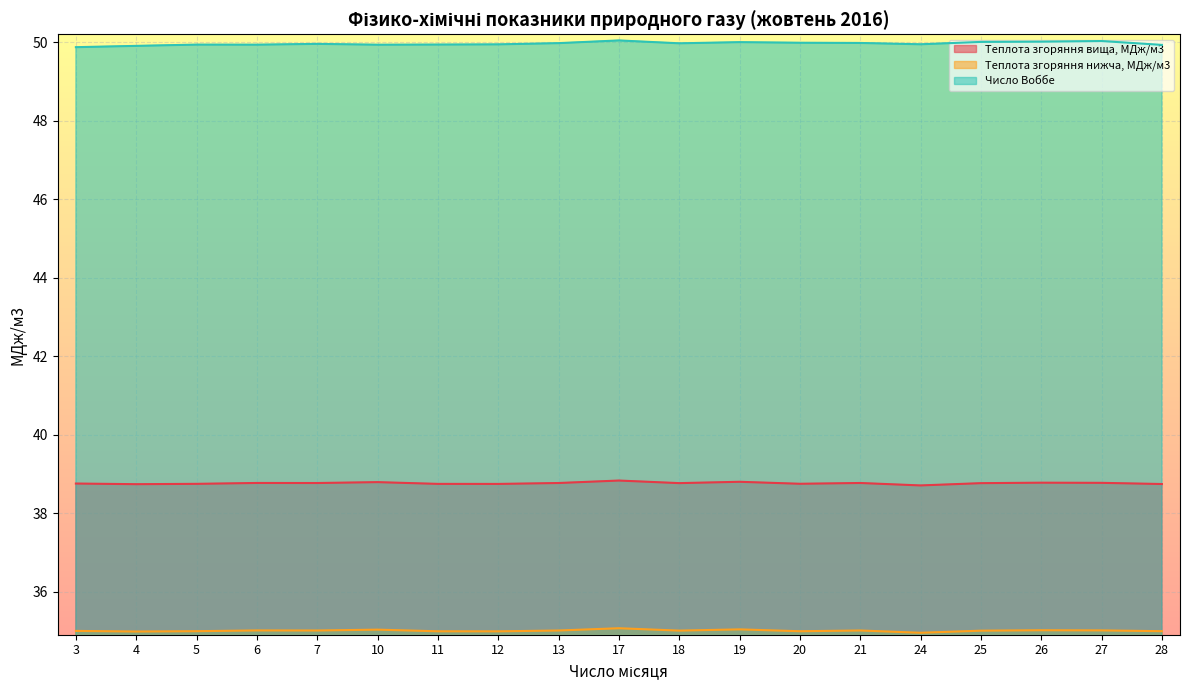

True or false: Теплота згоряння нижча, МДж/м3 has a value of 35.0 at 25.

True